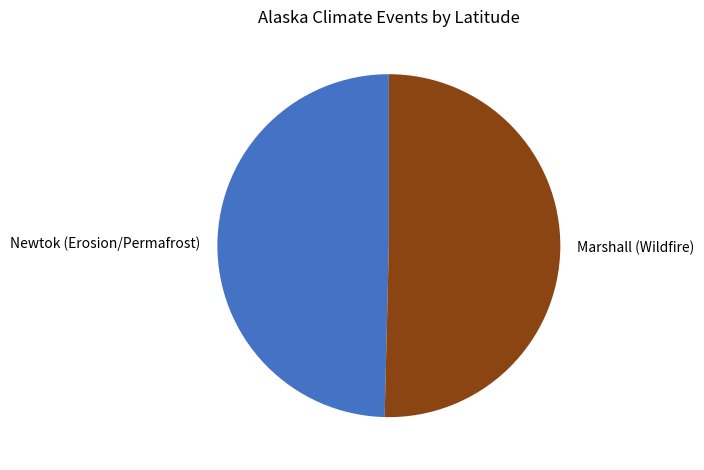

Is it true that Newtok (Erosion/Permafrost) is 43% of the pie?

False